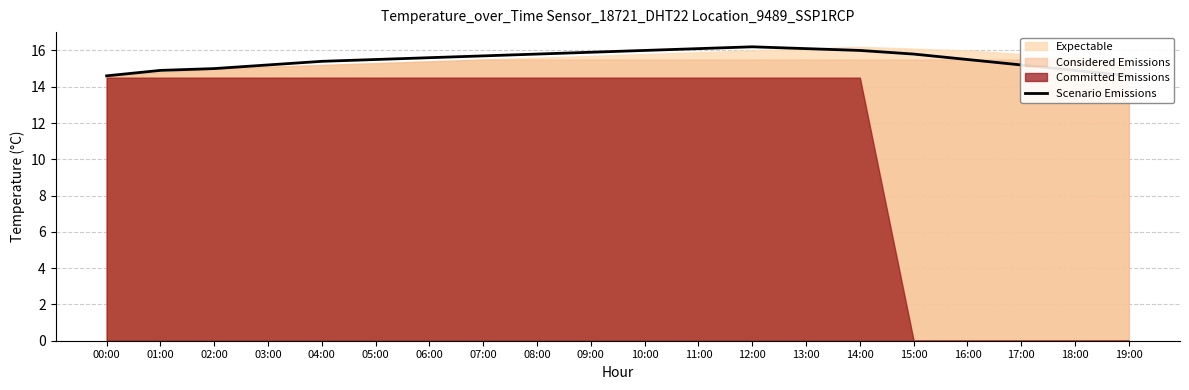

What is the greatest value displayed?

16.2